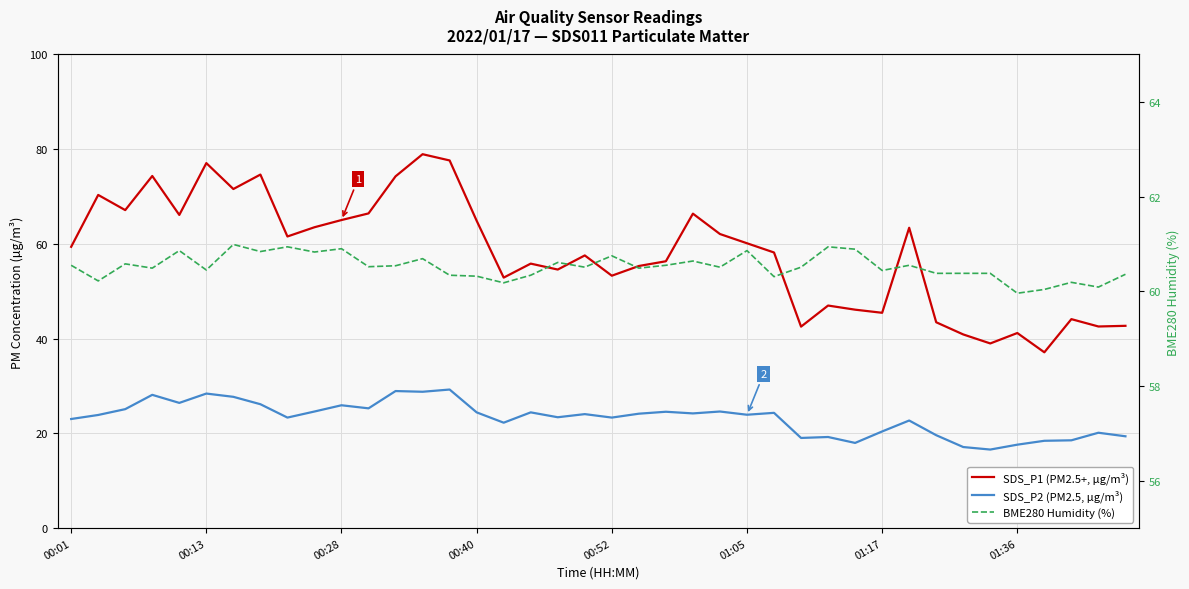

What is the approximate value of SDS_P1 (PM2.5+, µg/m³) at 32?

43.5